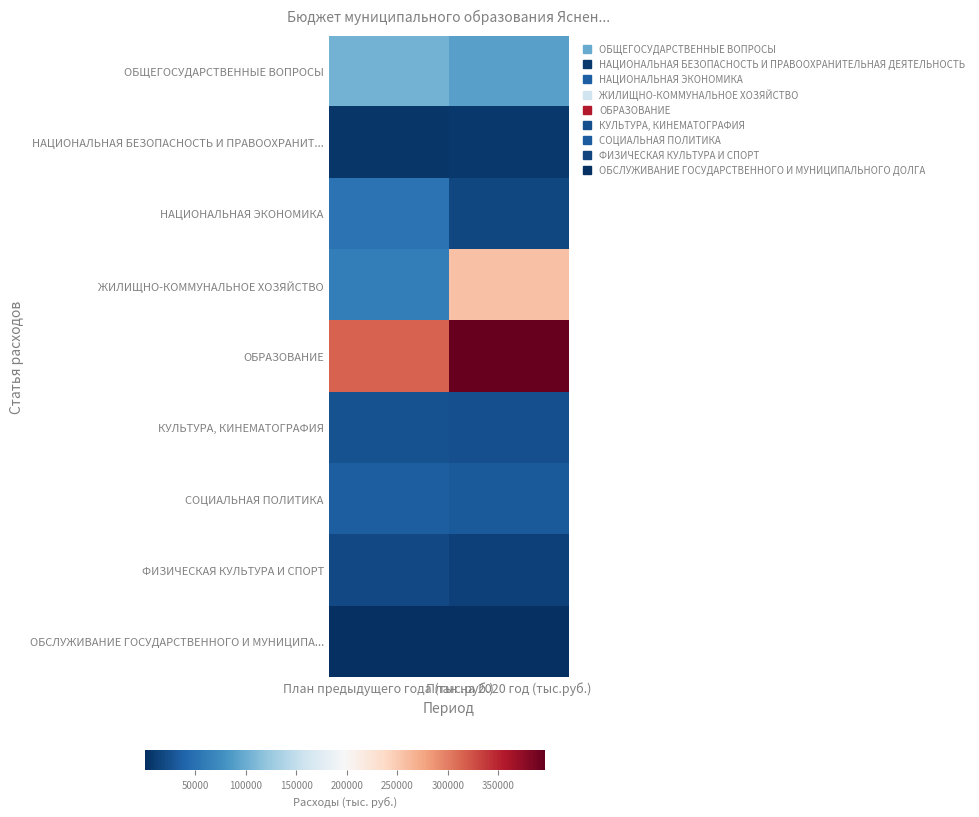

Which label corresponds to the smallest value in the chart?

План предыдущего года (тыс.руб.)